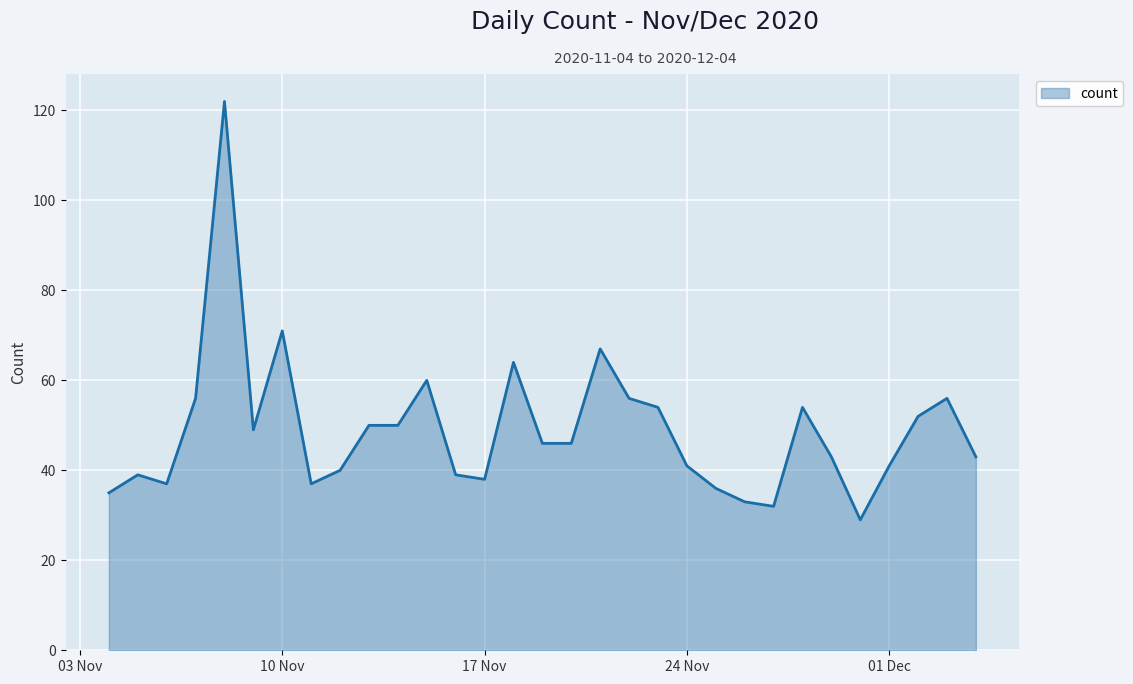

What is the greatest value displayed?

122